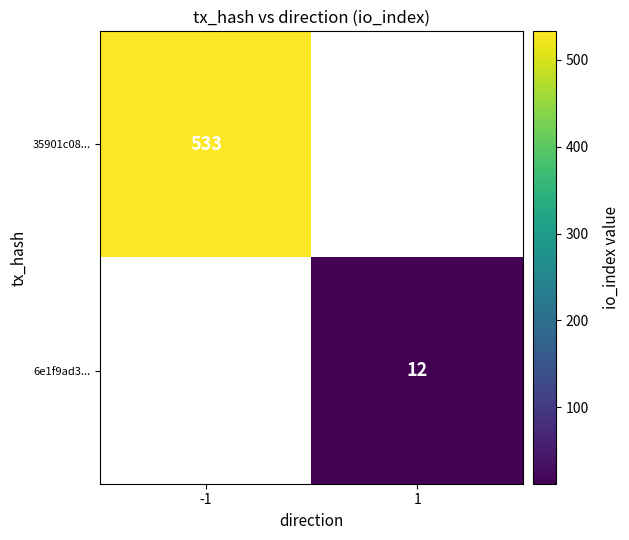

True or false: 6e1f9ad3... has a value of 12 at 1.

True